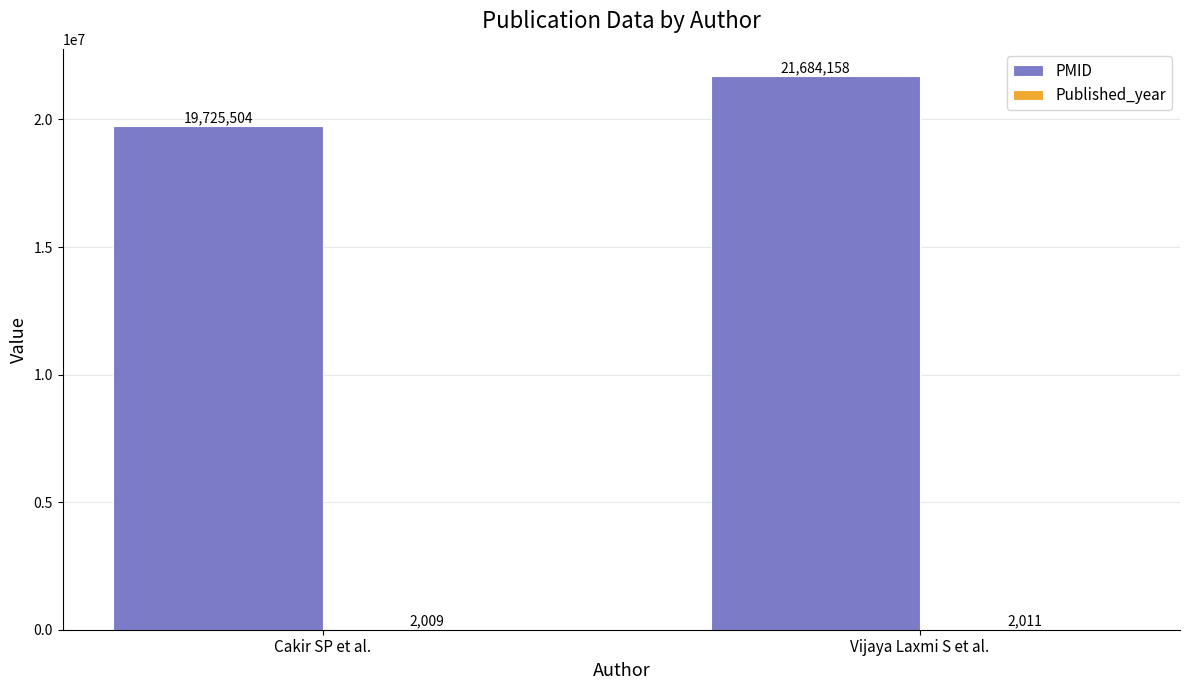

What is the greatest value displayed?

21684158